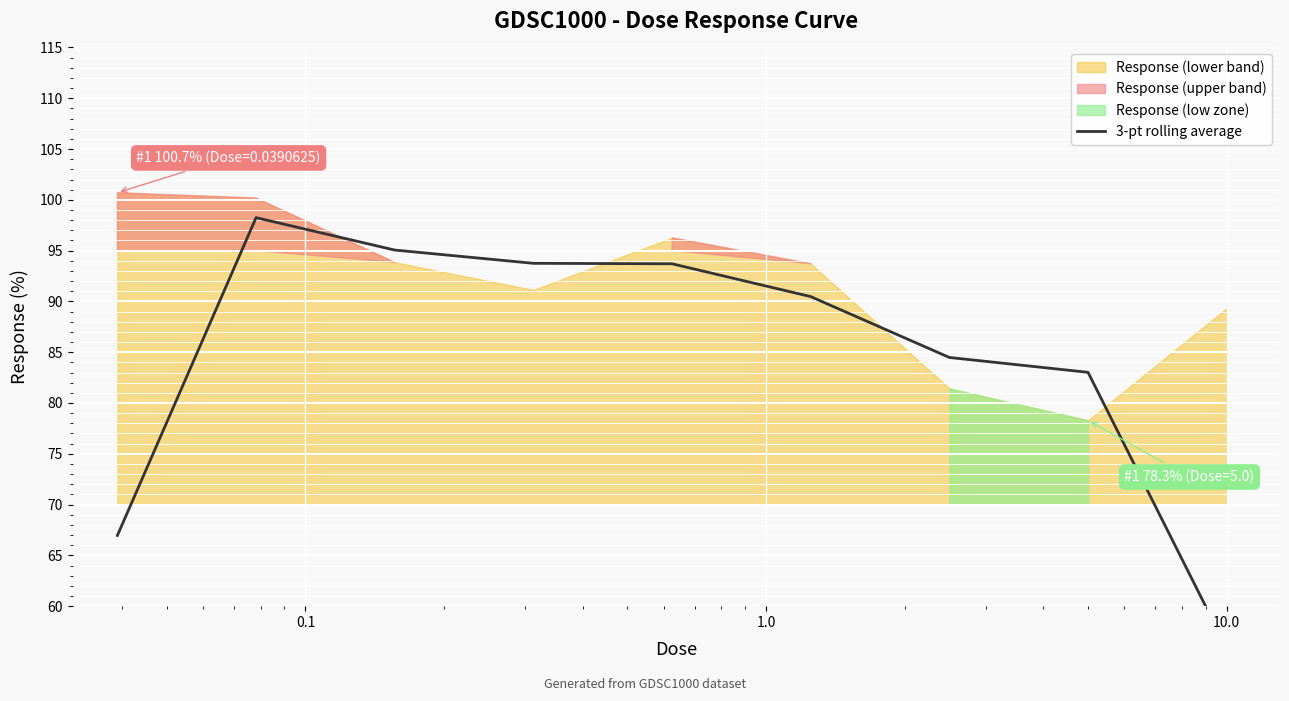

The chart shows a value of 81.6 at 10.0. True or false?

False